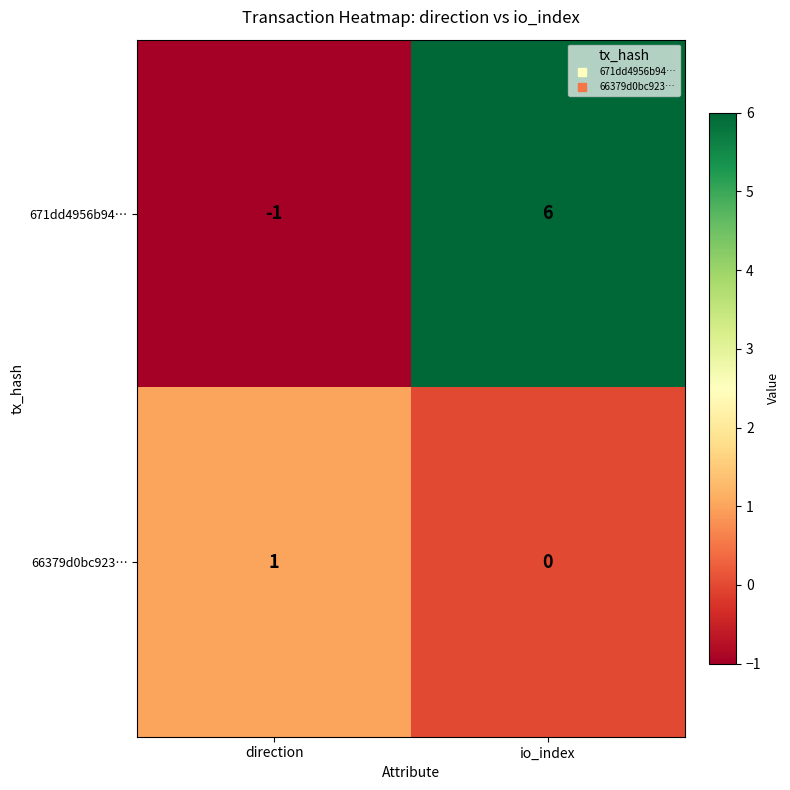

Reading right to left, list all the values displayed in this chart.

671dd4956b94…: io_index=6	direction=-1
66379d0bc923…: io_index=0	direction=1